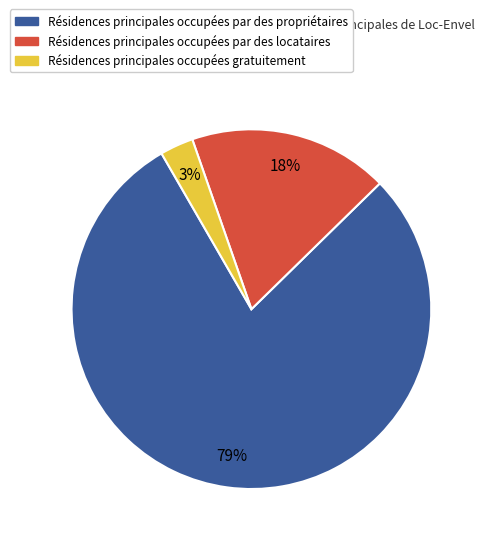

Does any single category account for the majority?

Yes